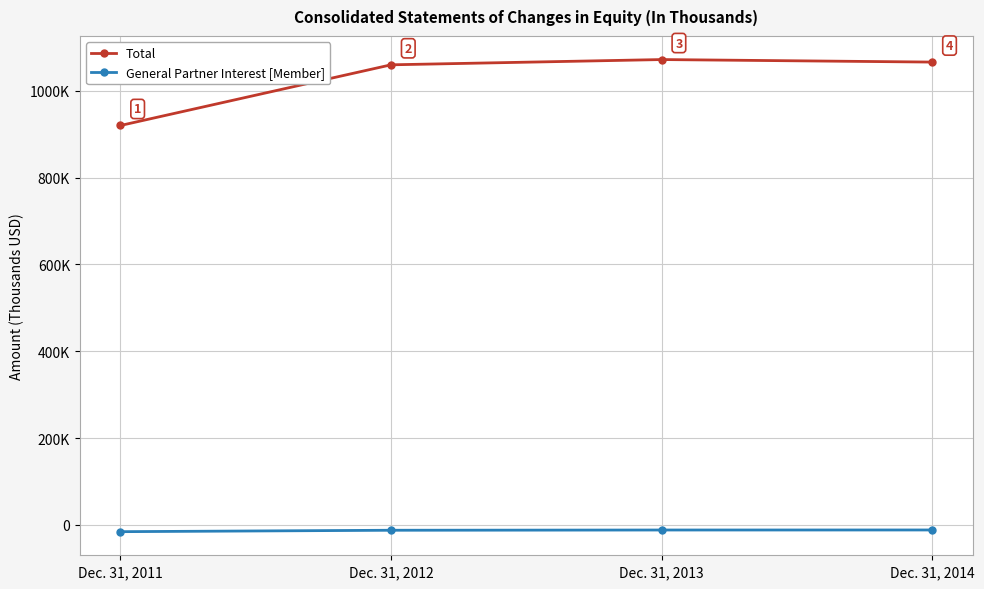

What is the spread (max minus min) of values at Dec. 31, 2013?

1083718